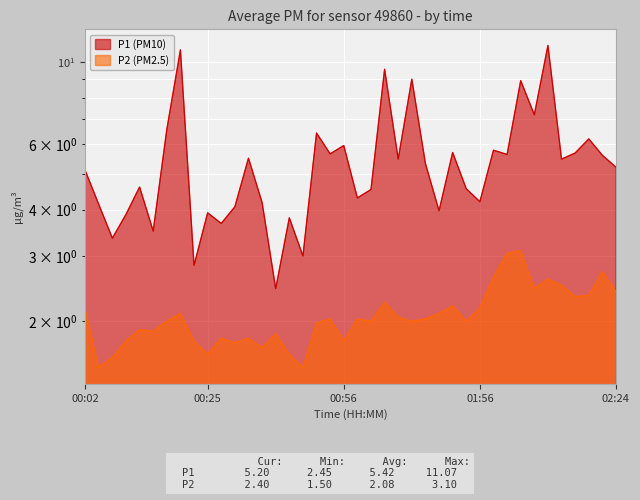

The value of P1 at 00:17 is 9.7. True or false?

False